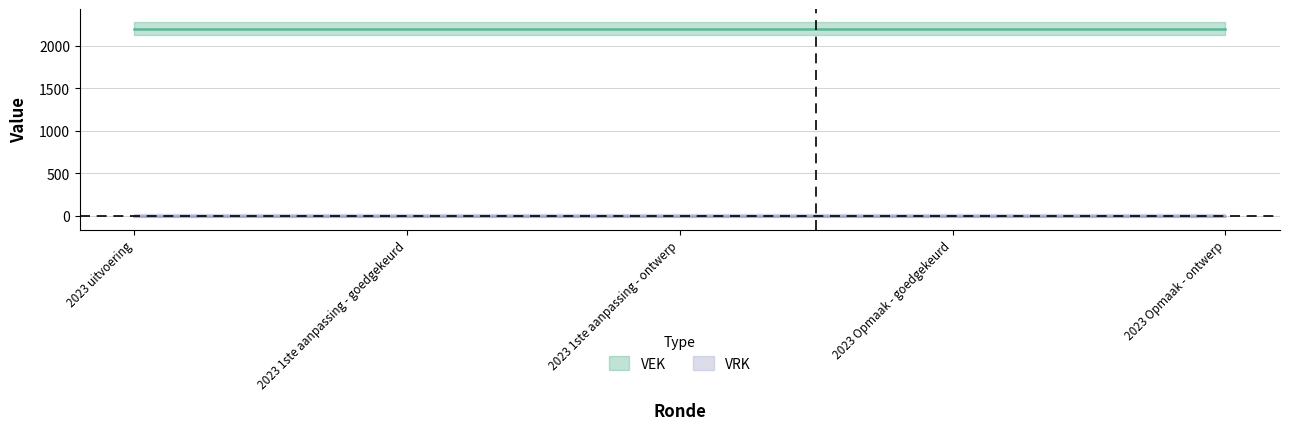

True or false: VRK and VEK cross at least once.

False